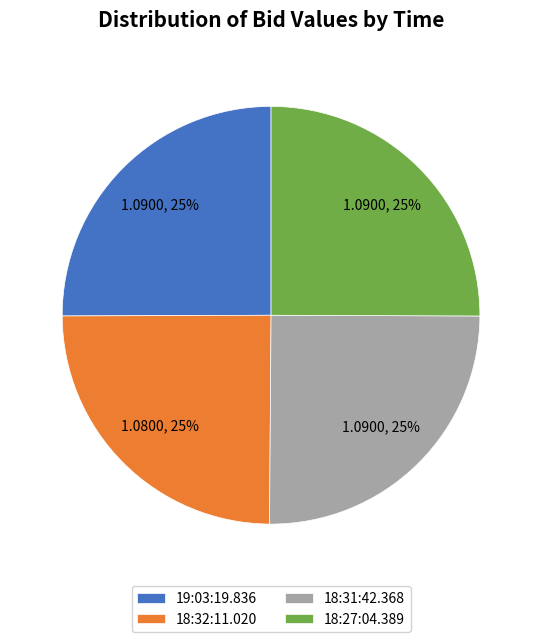

Approximately how many times larger is the value at 18:32:11.020 compared to 18:31:42.368?

1.0